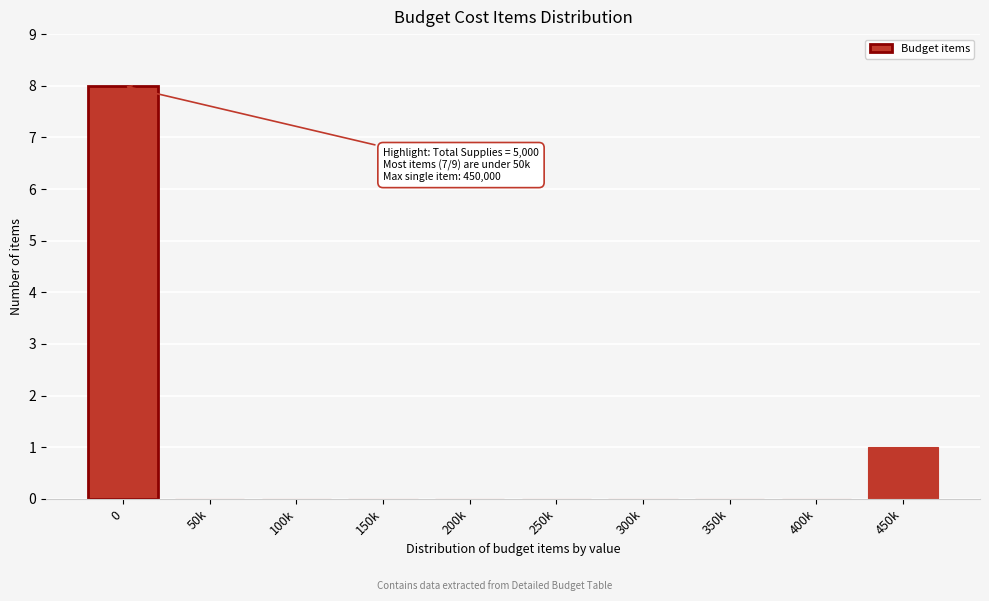

Reading left to right, extract all data points from this chart.

0=8	50k=0	100k=0	150k=0	200k=0	250k=0	300k=0	350k=0	400k=0	450k=1